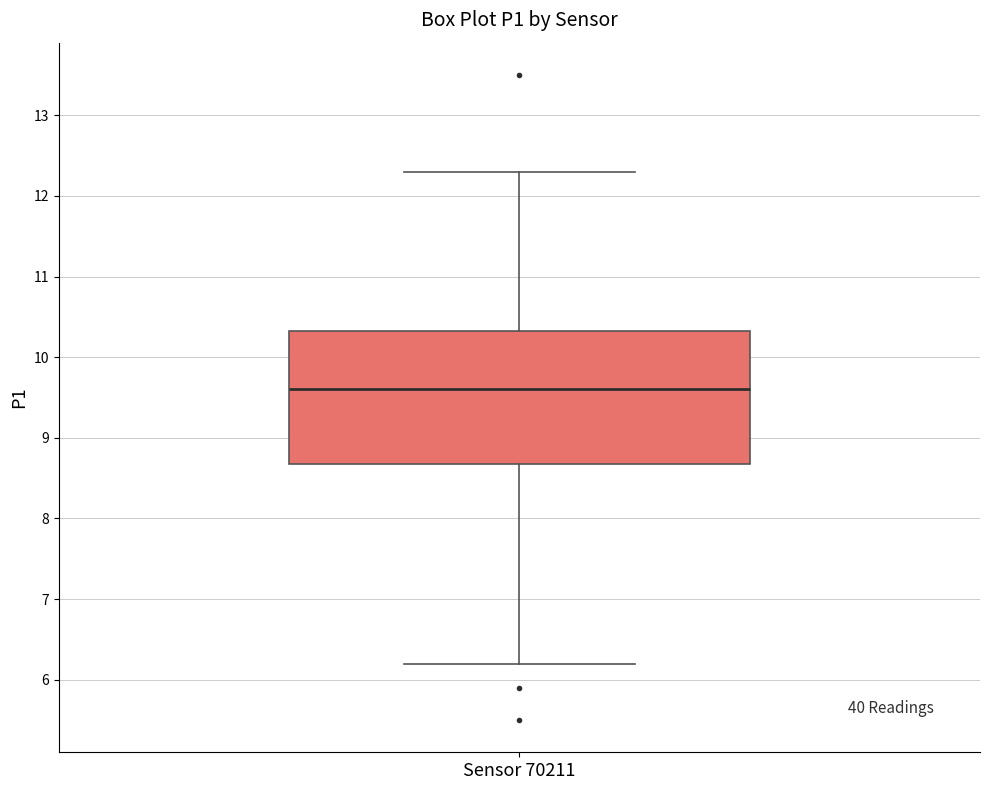

Transcribe this box plot: give where the median line is, the range the box spans, and where the two whiskers end, as read against the y-axis. The values are not printed on the chart, so give them approximately, as read against the axis.

median 9.6, box 8.7 to 10.3, whiskers 6.2 to 12.3